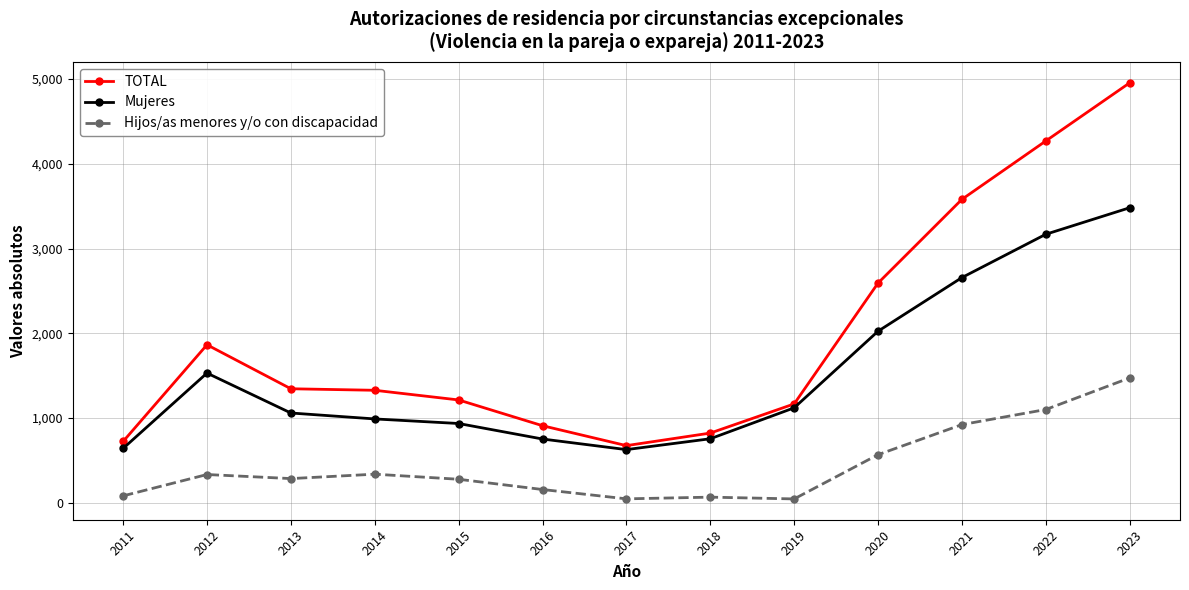

How many categories are shown in the chart?

13